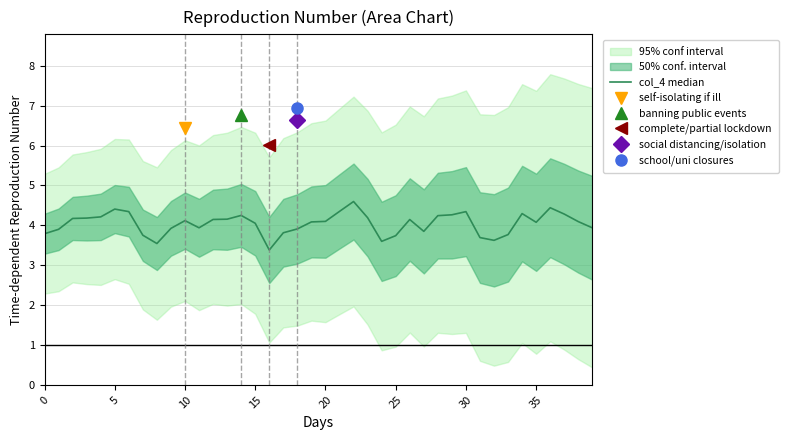

True or false: the data has more than 0 interior local peaks.

True